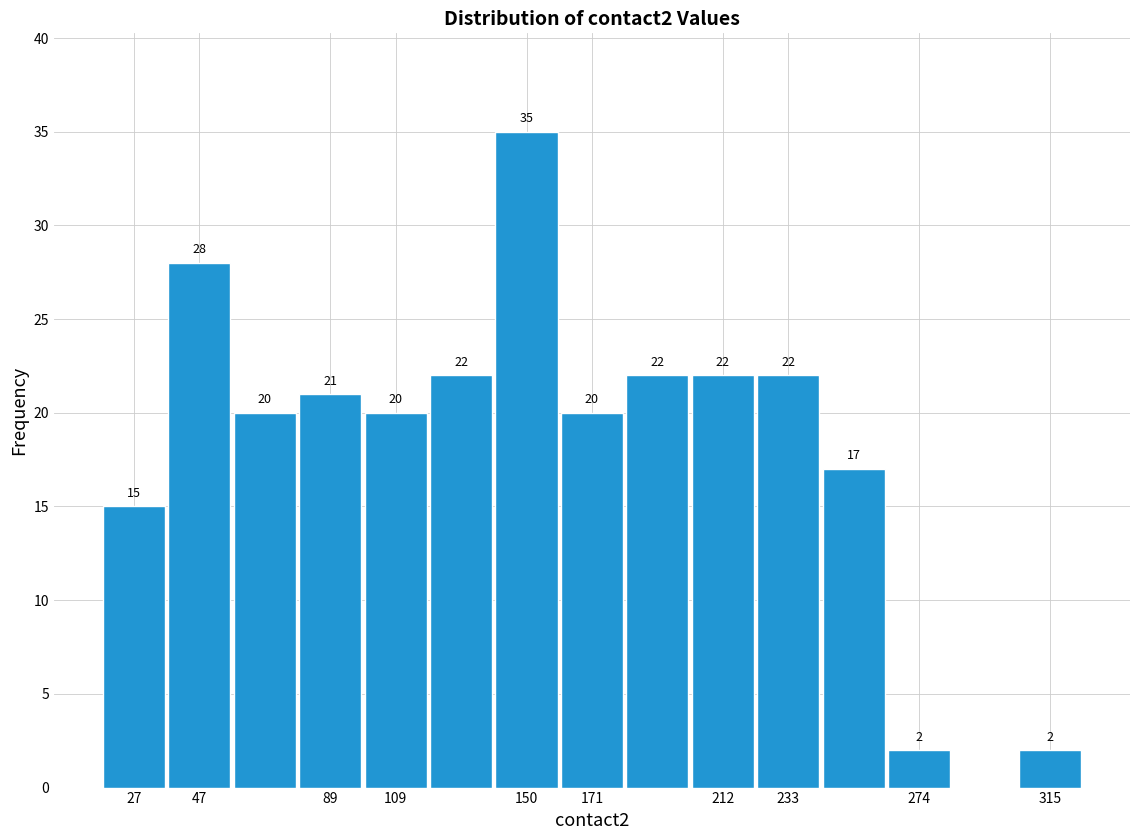

Over which range of the x-axis is the bar tallest?

140 to 160